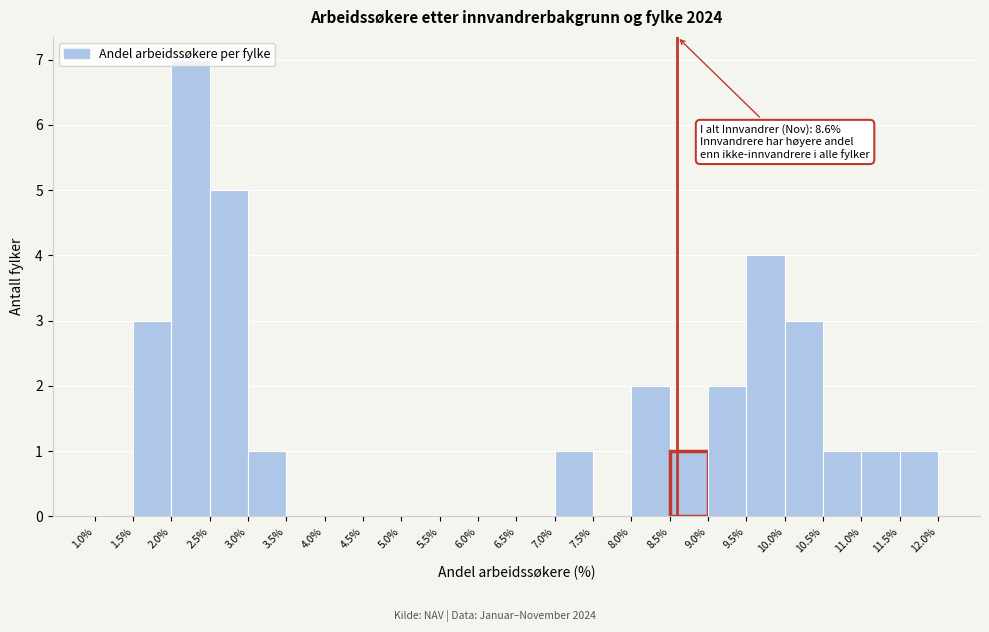

Which range on the x-axis has the tallest bar?

2.0% to 2.5%